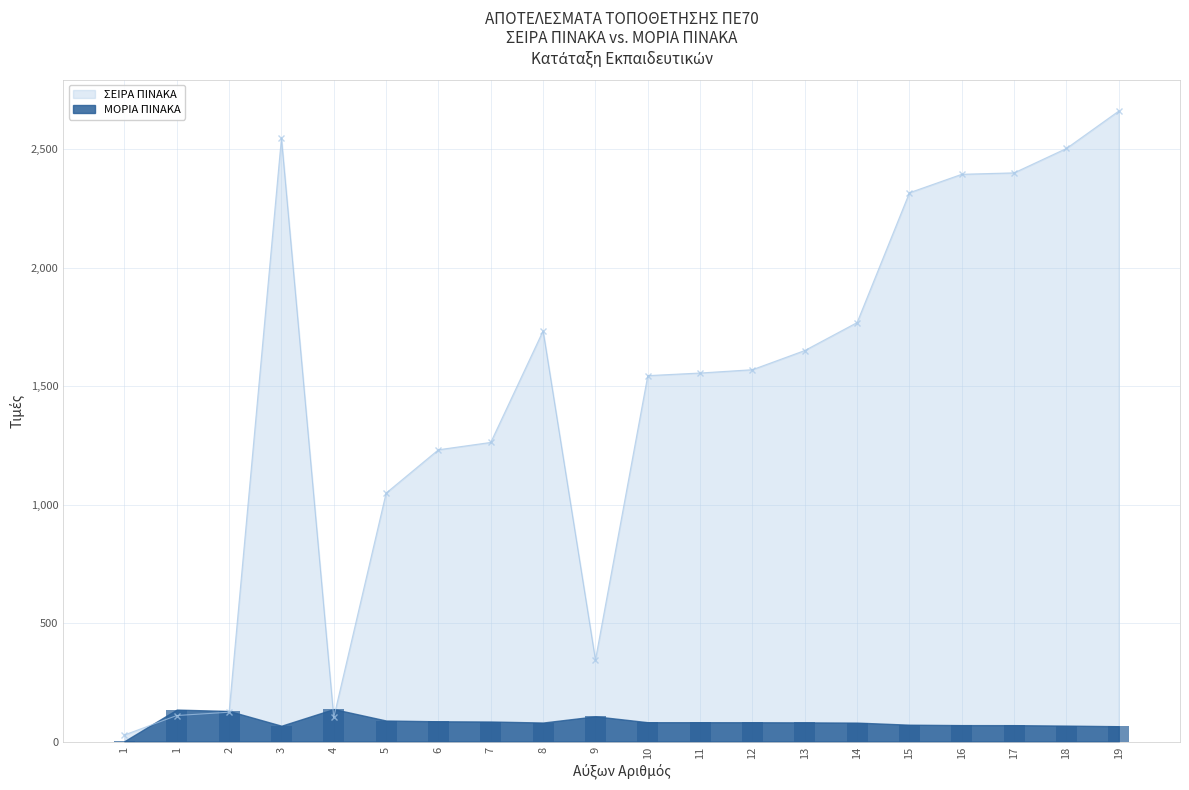

The value of ΣΕΙΡΑ ΠΙΝΑΚΑ at 6 is 2131.8. True or false?

False